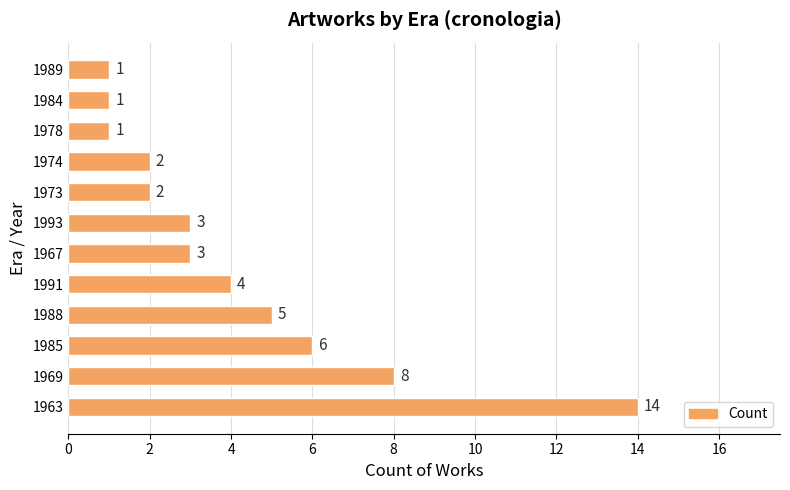

Which label corresponds to the largest value in the chart?

1963